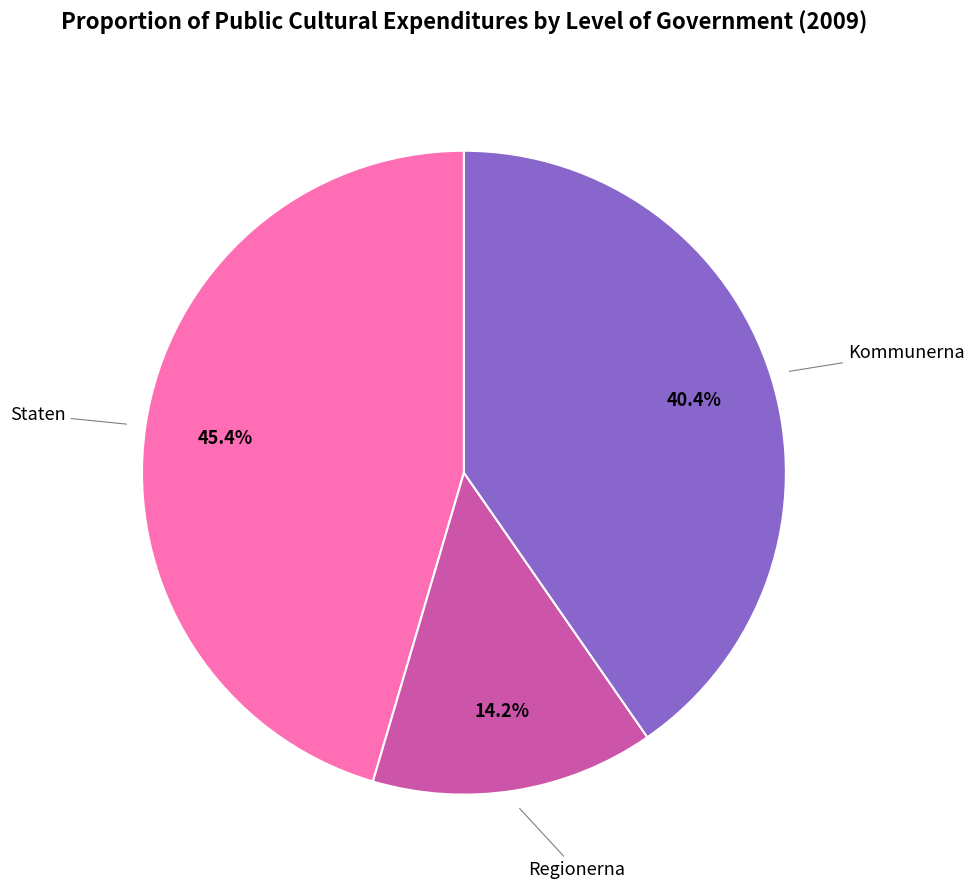

Is the sum of Kommunerna and Staten greater than half?

Yes